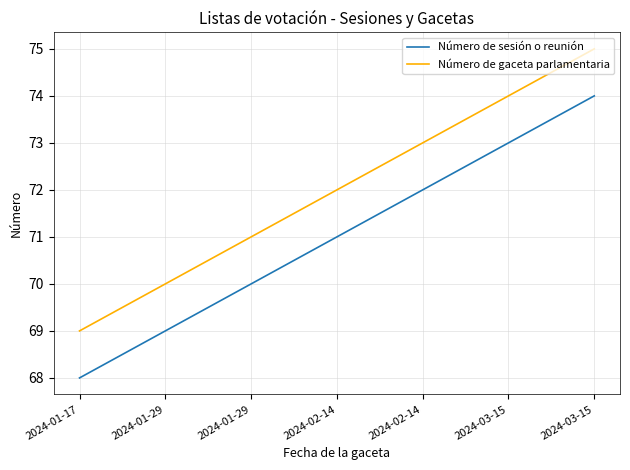

At which label does Número de gaceta parlamentaria first exceed 72?

2024-02-14